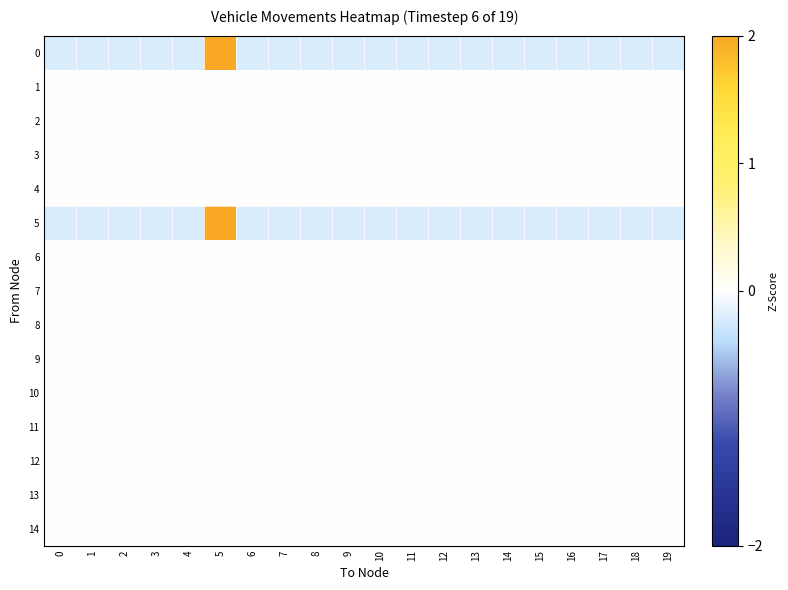

List the series in order of their peak value, highest first.

row_0, row_5, row_1, row_2, row_3, row_4, row_6, row_7, row_8, row_9, row_10, row_11, row_12, row_13, row_14